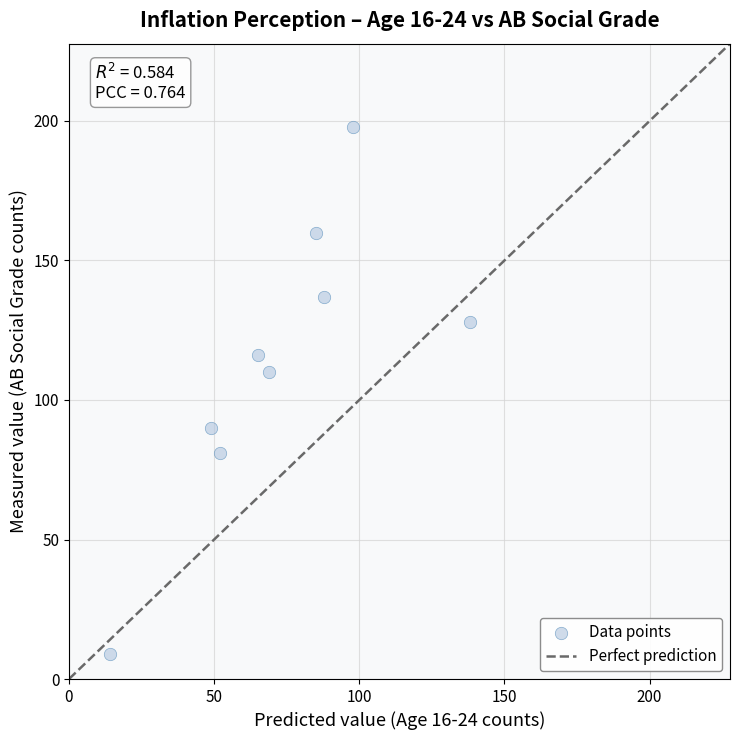

What Y value in the scatter plot is closest to 103?

110